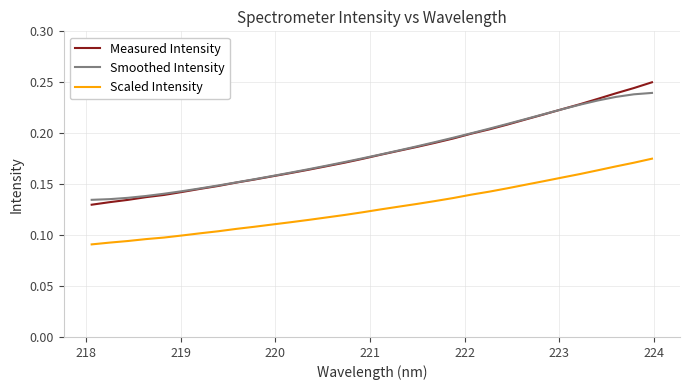

Which series has the largest range (max minus min)?

Measured Intensity